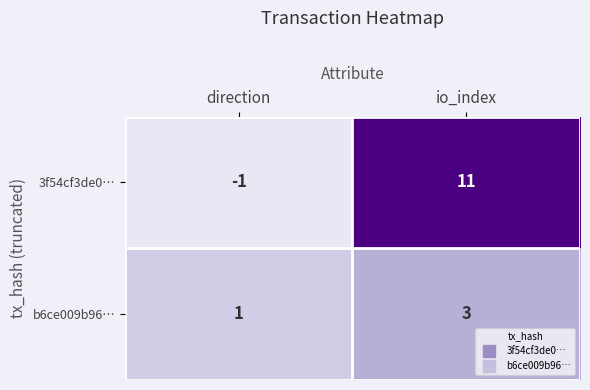

List the series in order of their overall mean, highest first.

3f54cf3de0…, b6ce009b96…